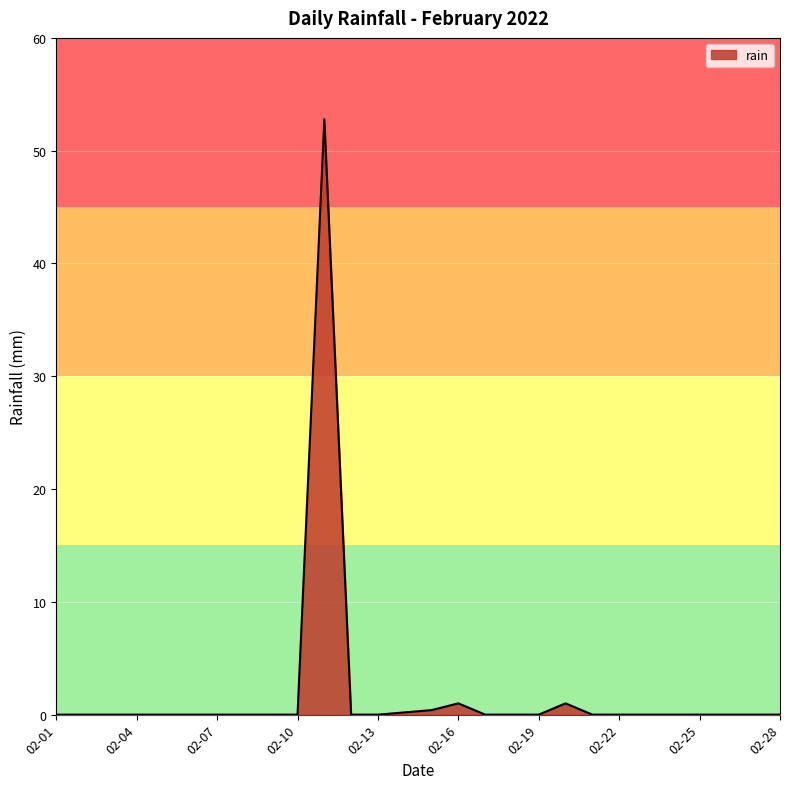

What is the difference between the maximum and minimum values?

52.8